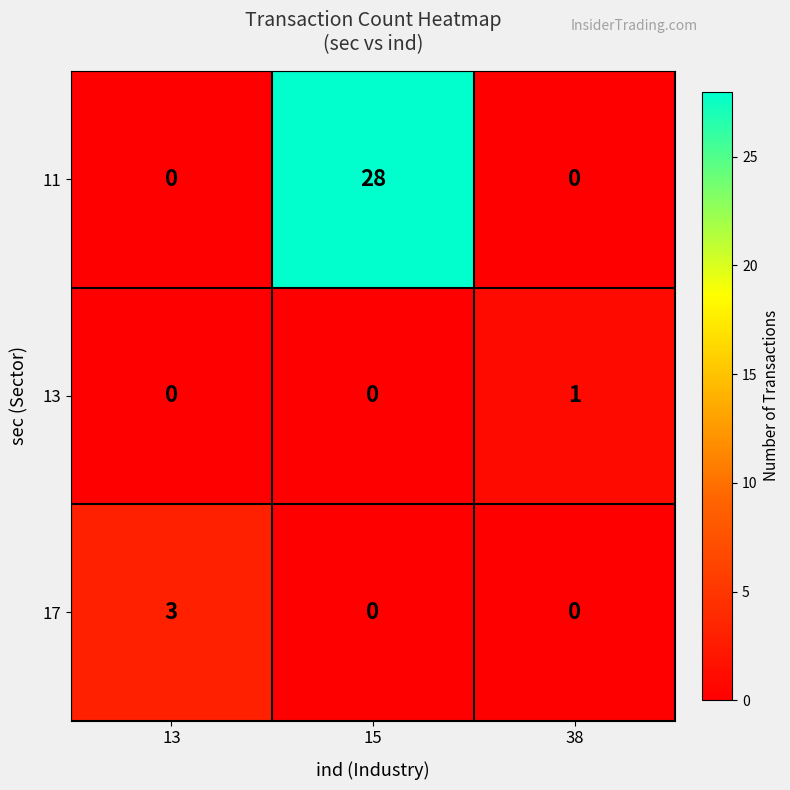

Reading right to left, transcribe all the data shown in this chart.

11: 0	28	0
13: 1	0	0
17: 0	0	3